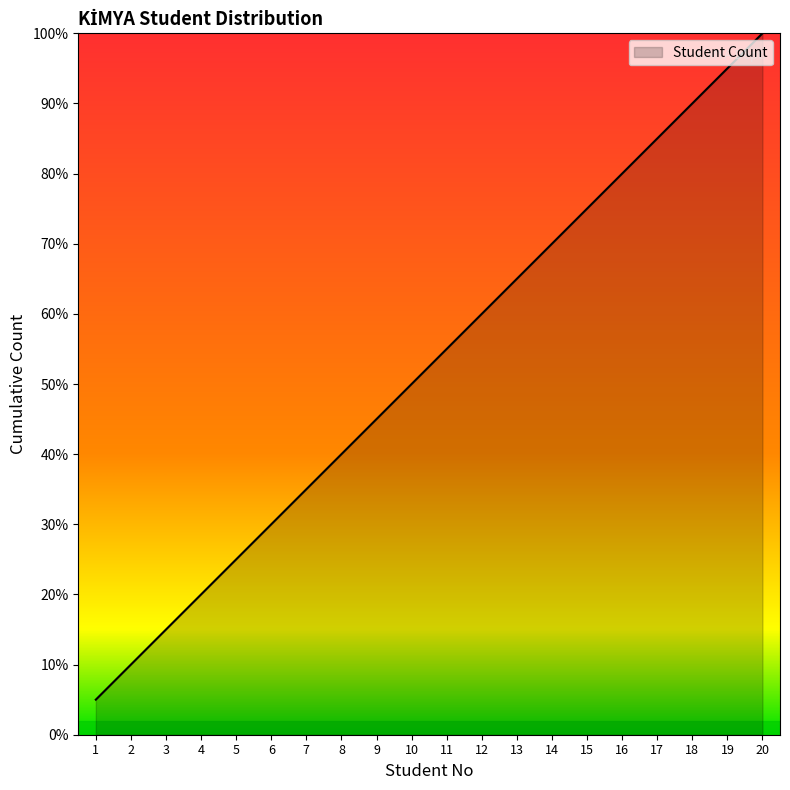

Does the chart display data point markers on the line(s)?

No